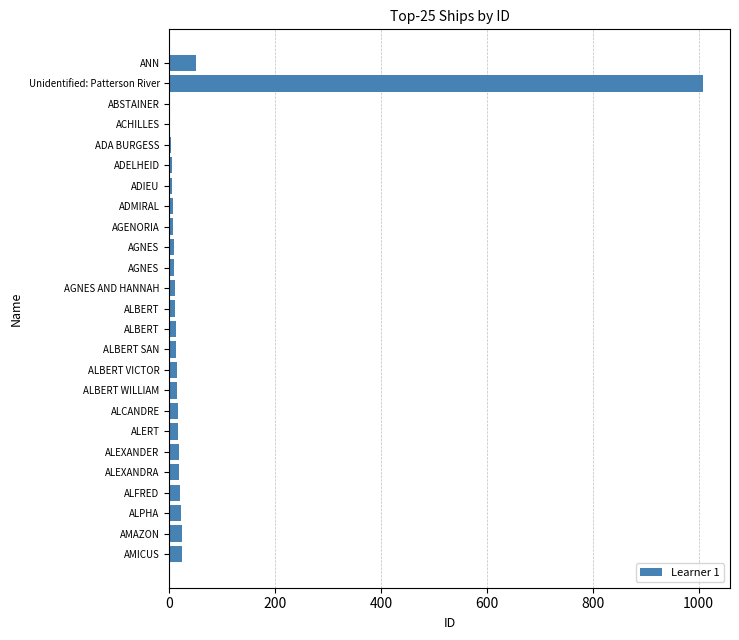

Are the bars horizontal?

Yes